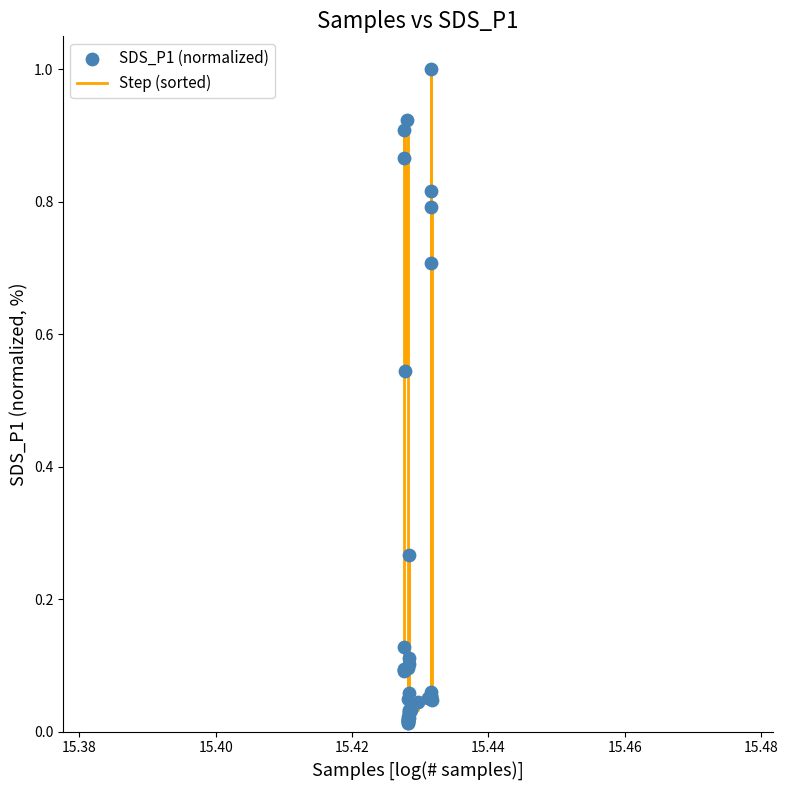

What is the greatest value displayed?

1.0